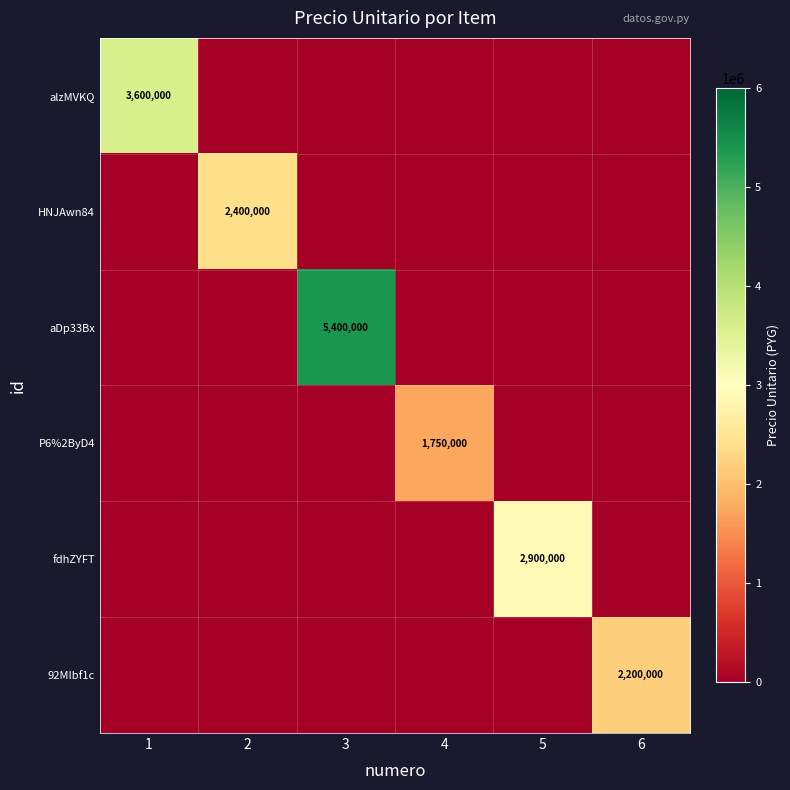

Which series has the largest range (max minus min)?

aDp33Bx